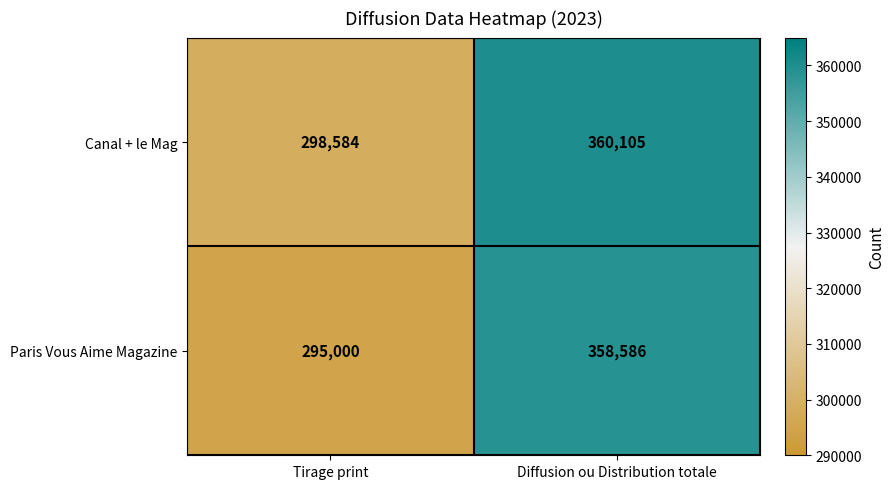

How many data points in Paris Vous Aime Magazine are less than 358586?

1